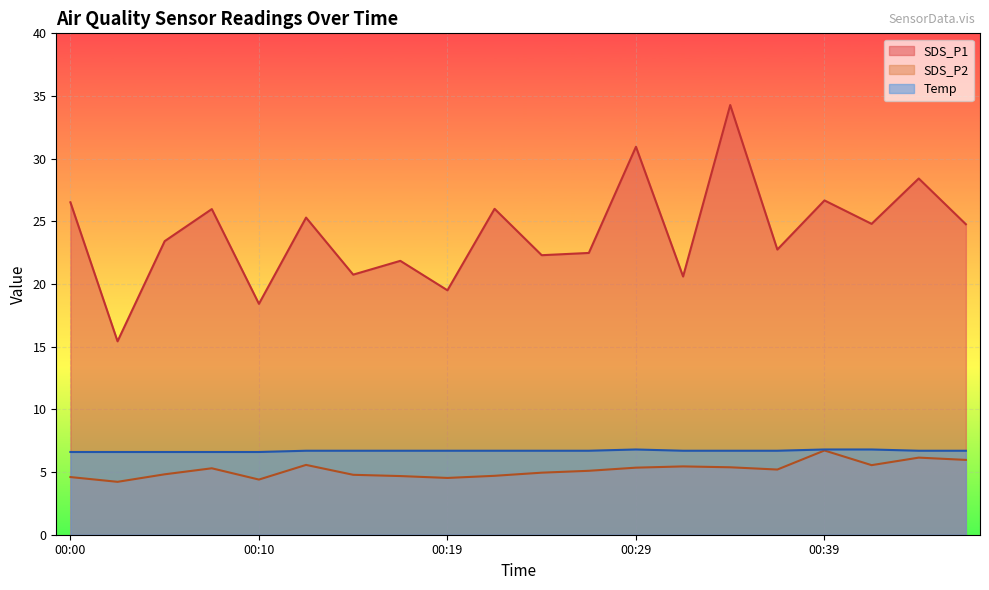

True or false: SDS_P1 and Temp intersect in this chart.

False